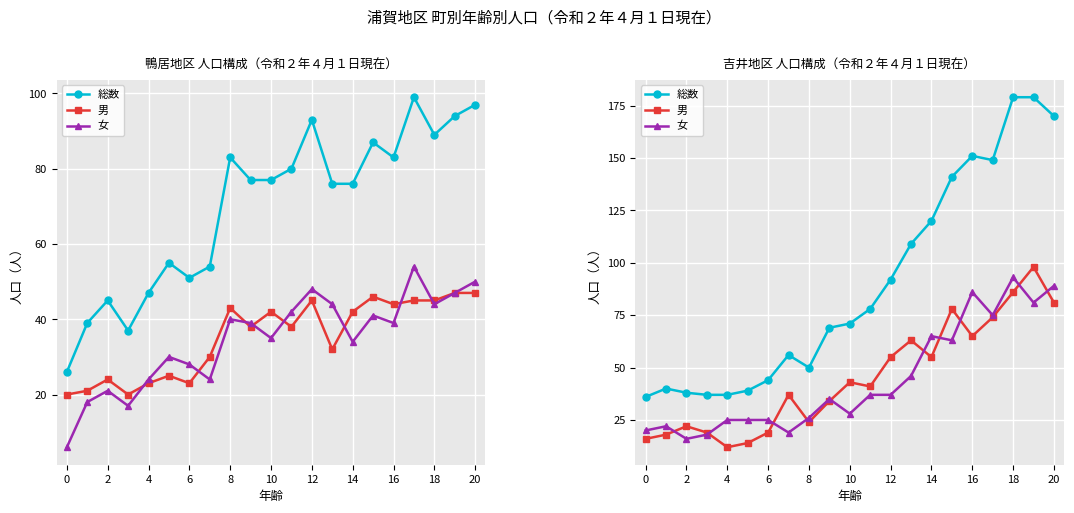

The value of 女 at 4 is 33. True or false?

False